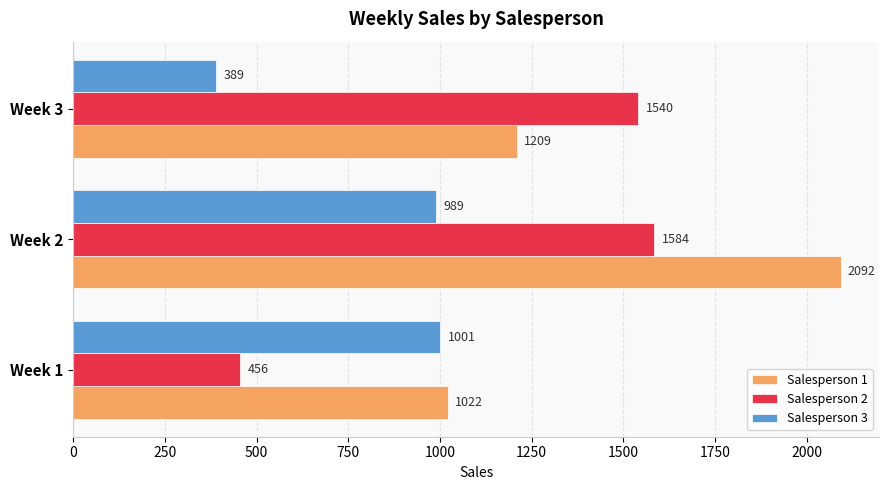

Which series changed the most between Week 2 and Week 3?

Salesperson 1